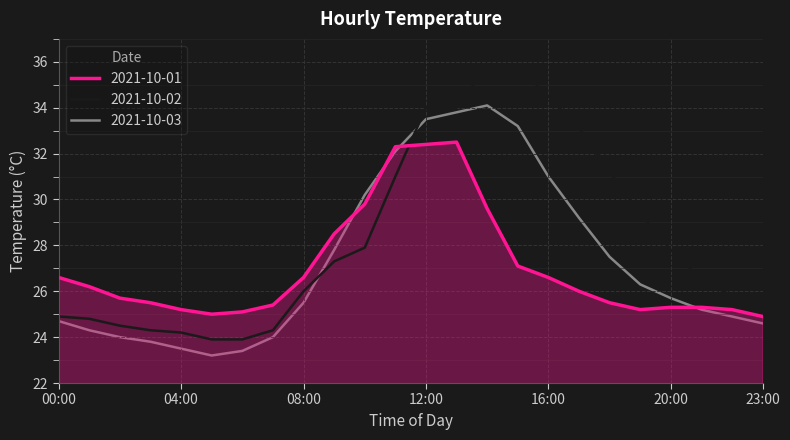

Which series has the largest range (max minus min)?

2021-10-02